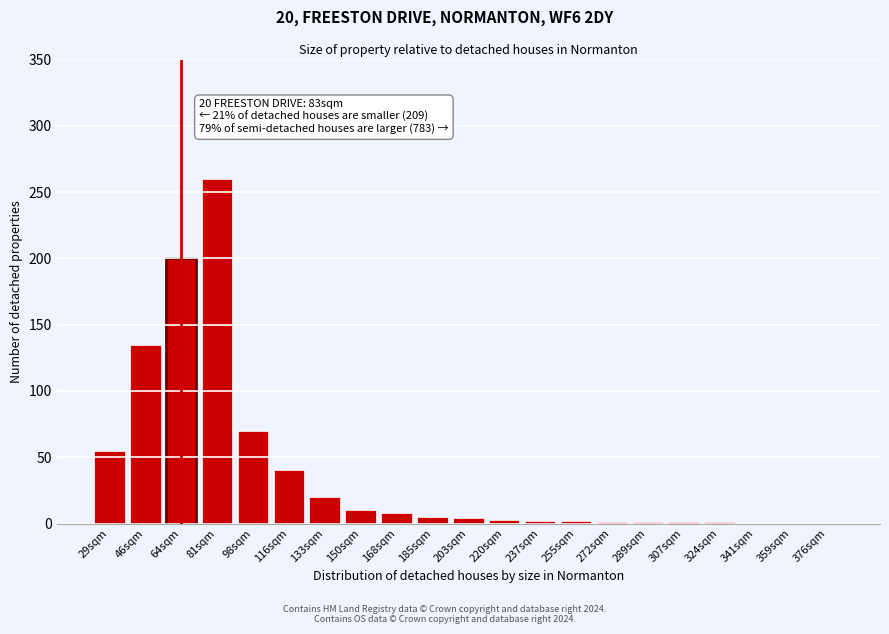

True or false: the data shows 389 at 81sqm.

False